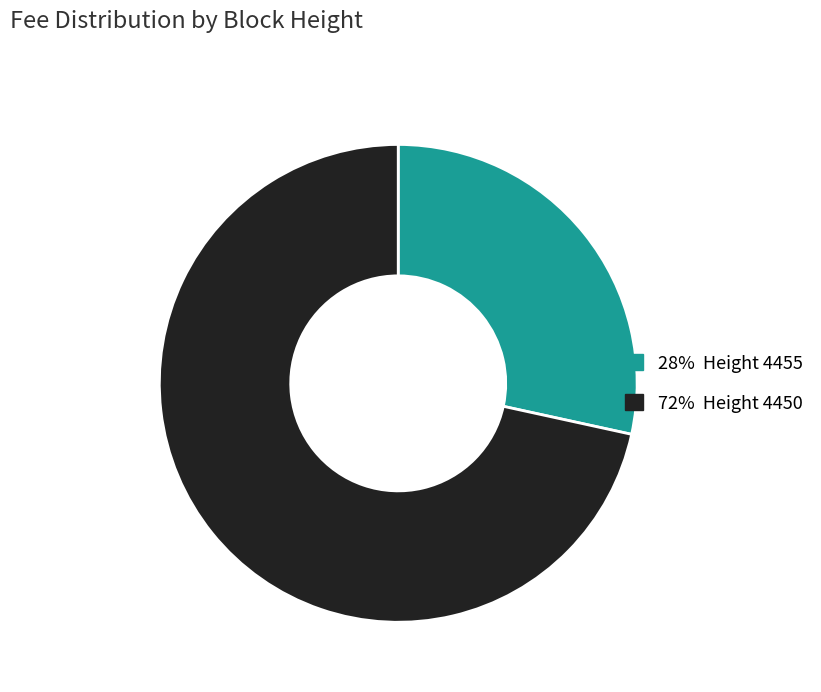

To the nearest percent, what is the difference between the largest and smallest slice percentages?

43%